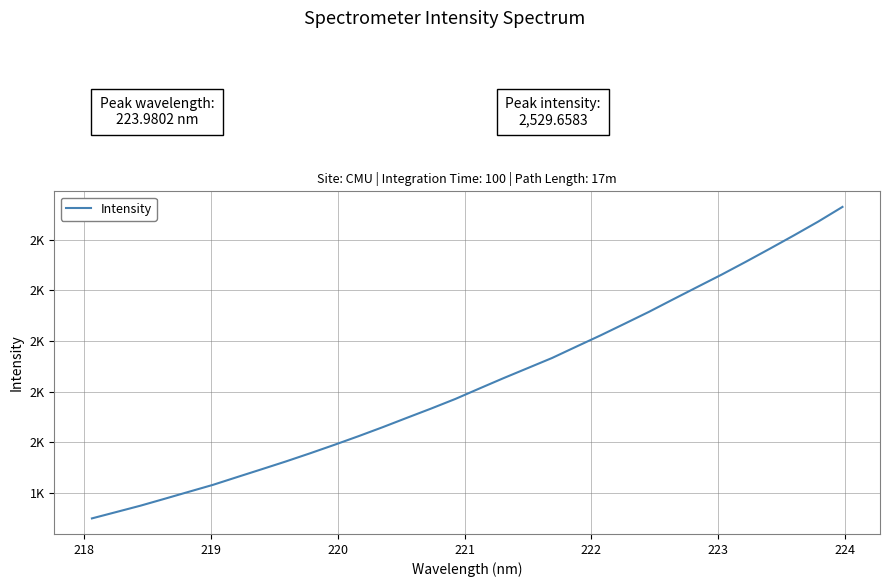

Does the chart display data point markers on the line(s)?

No